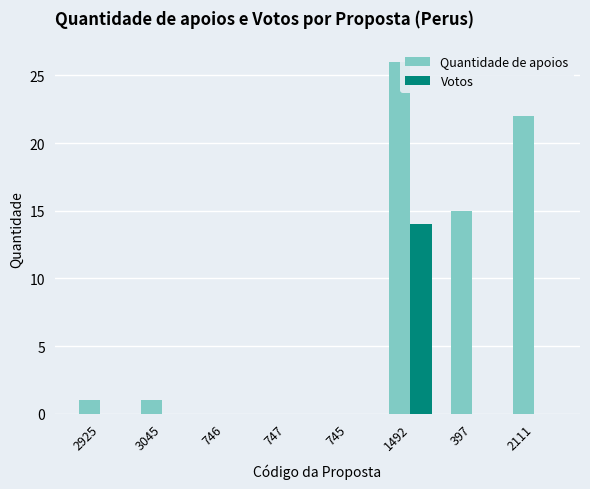

How many series are shown in this chart?

2